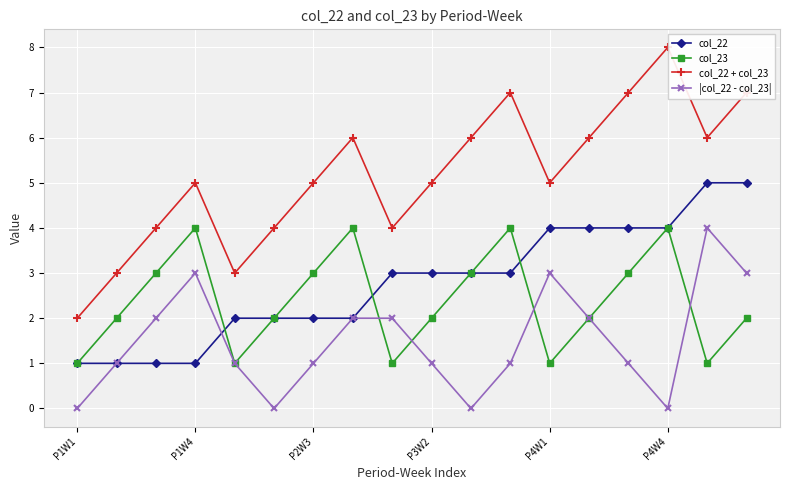

Reading right to left, what are all the values shown in this chart?

col_22: 5	5	4	4	4	4	3	3	3	3	2	2	2	2	1	1	1	1
col_23: 2	1	4	3	2	1	4	3	2	1	4	3	2	1	4	3	2	1
col_22 + col_23: 7	6	8	7	6	5	7	6	5	4	6	5	4	3	5	4	3	2
|col_22 - col_23|: 3	4	0	1	2	3	1	0	1	2	2	1	0	1	3	2	1	0